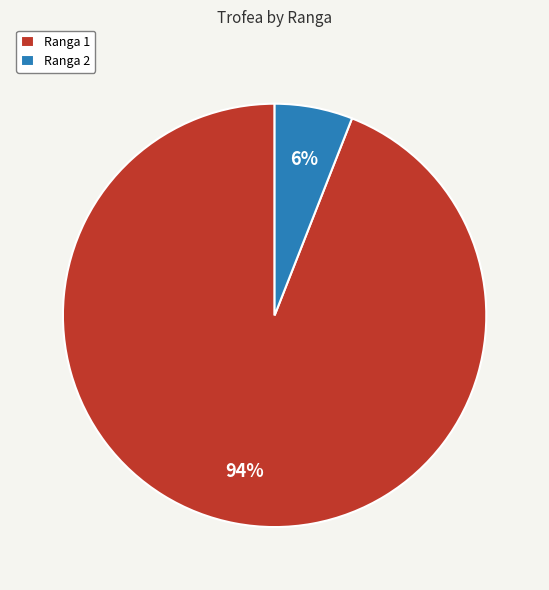

True or false: Ranga 1 accounts for 99% of the total.

False